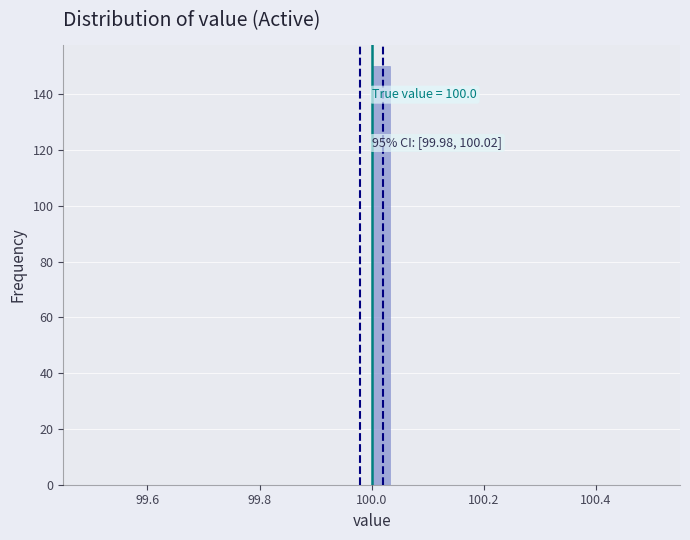

Around what value on the x-axis is the tallest bar? Give the approximate position of its centre, as read against the axis.

100.02